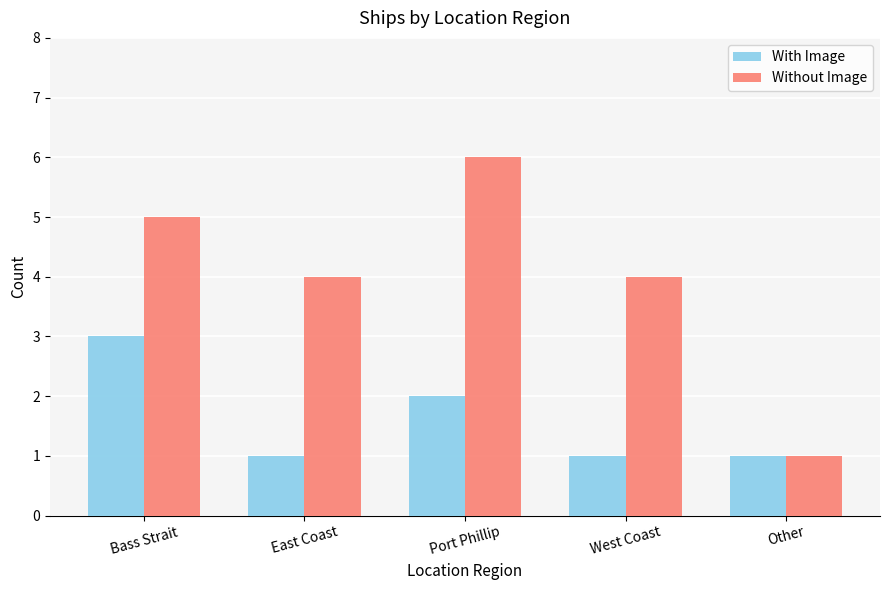

Rank the series by their average value, from lowest to highest.

With Image, Without Image